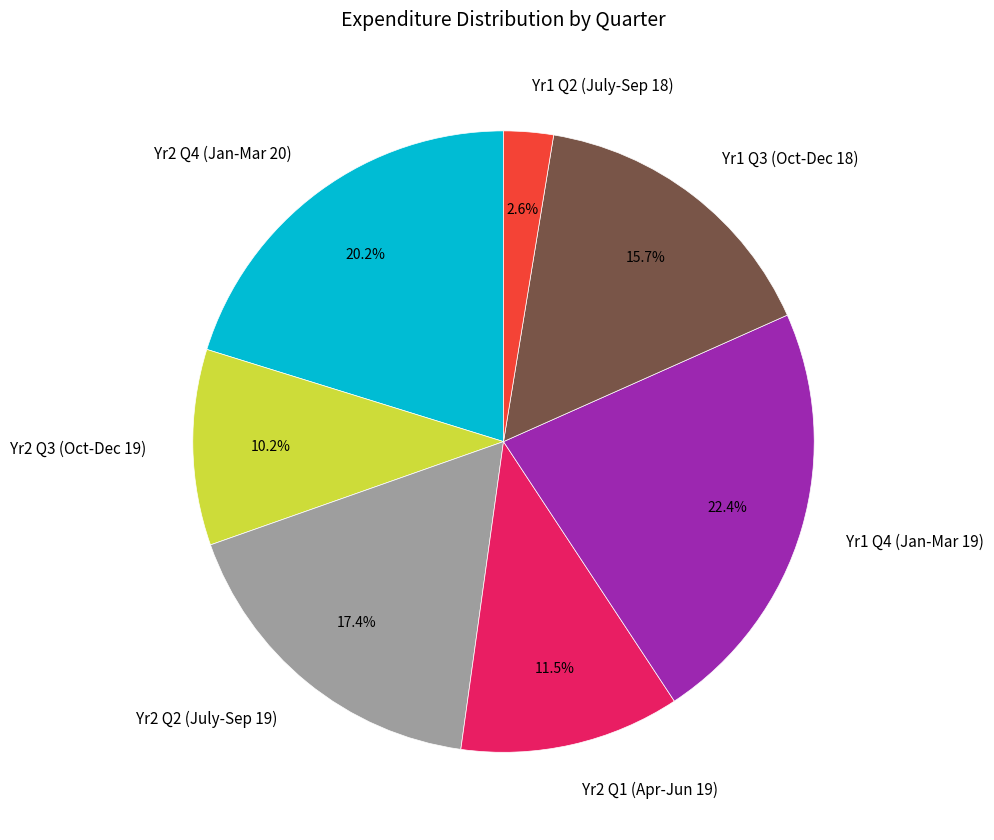

To the nearest percent, what percentage of the pie is Yr1 Q2 (July-Sep 18)?

3%